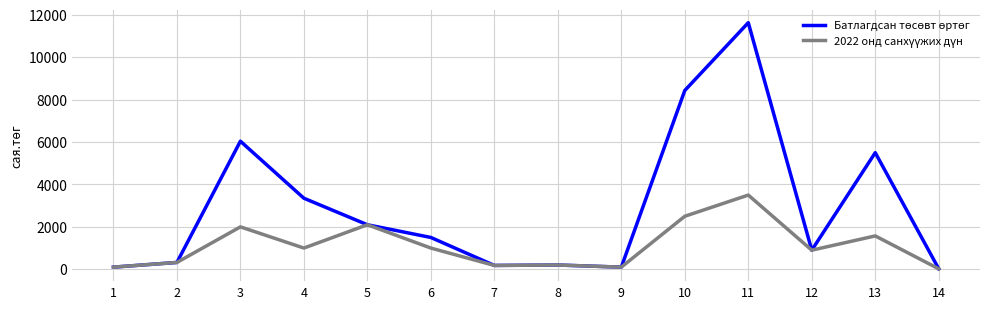

What is the greatest value displayed?

11632.5